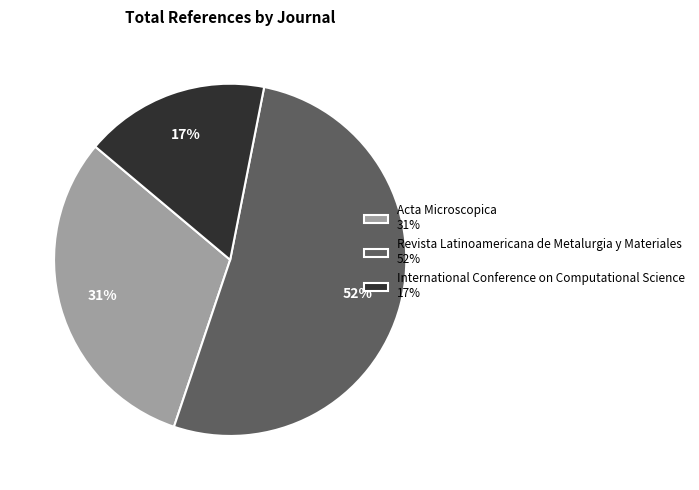

Count the number of slices in the pie.

3